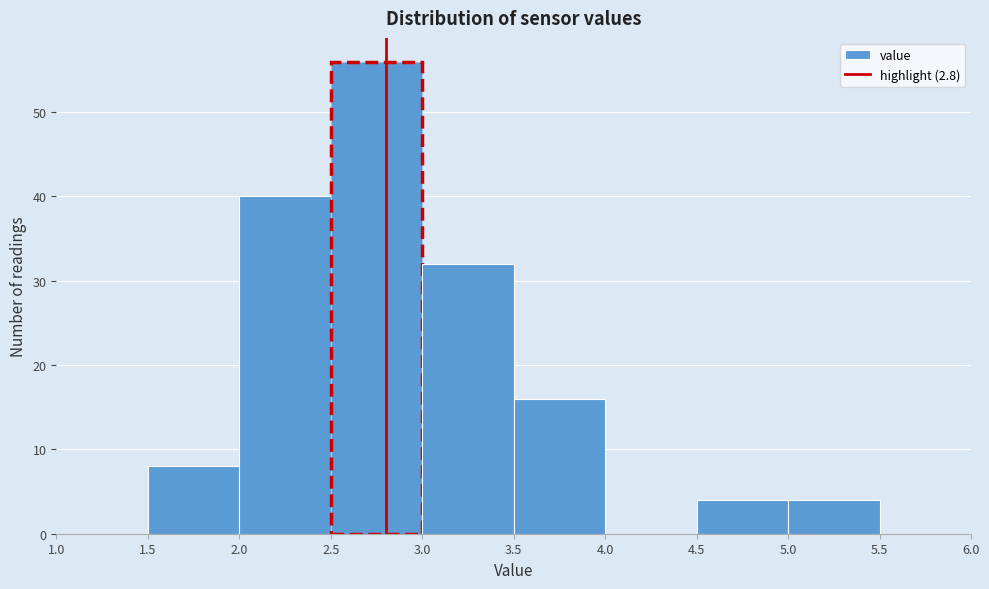

Reading left to right, list every bar in this chart as the range it spans on the x-axis followed by its height. The values are not printed on the chart, so give them approximately, as read against the axis.

1.0 to 1.5: 0
1.5 to 2.0: 8
2.0 to 2.5: 40
2.5 to 3.0: 56
3.0 to 3.5: 32
3.5 to 4.0: 16
4.0 to 4.5: 0
4.5 to 5.0: 4
5.0 to 5.5: 4
5.5 to 6.0: 0